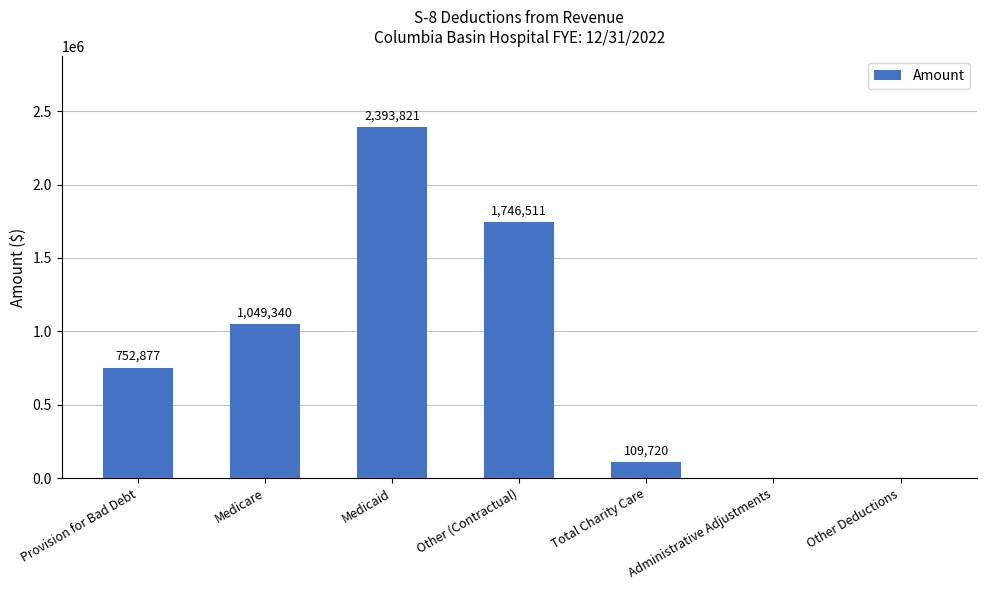

What is the sum of the values at Medicaid and Other Deductions?

2393821